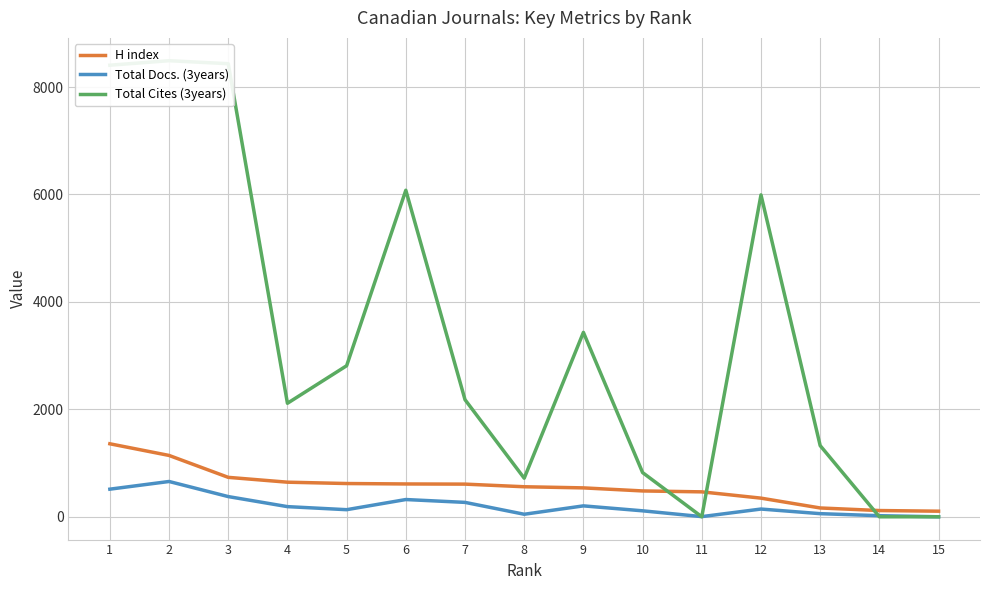

Which series has the widest spread of values?

Total Cites (3years)